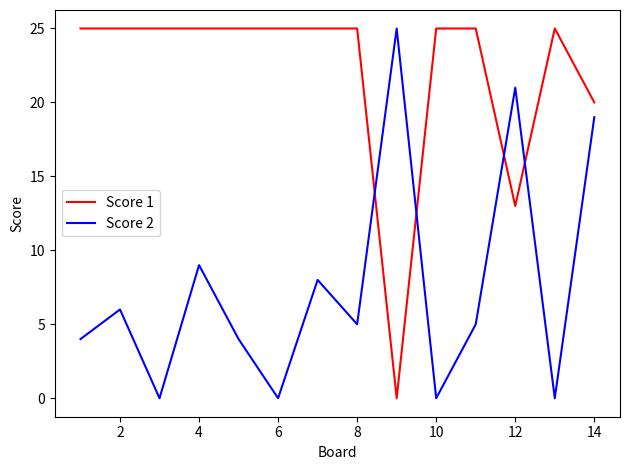

Rank the series by their average value, from highest to lowest.

Score 1, Score 2